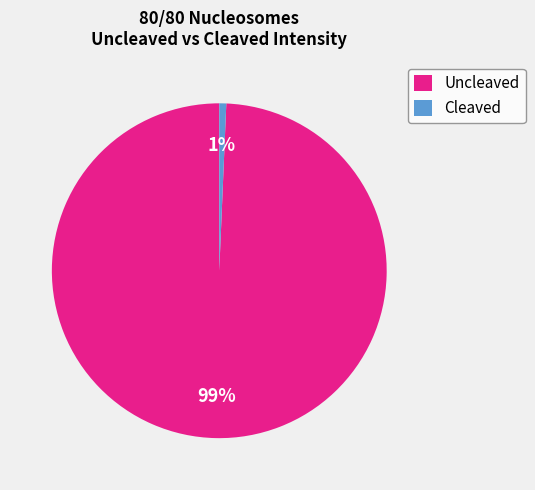

Count the number of slices in the pie.

2